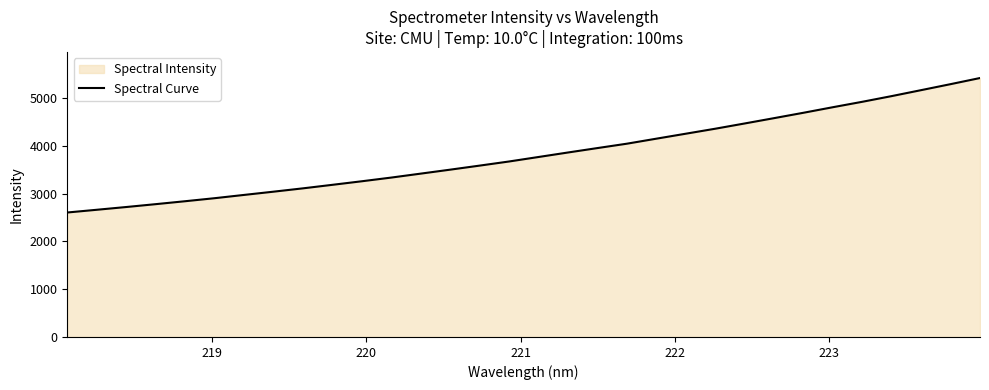

What is the greatest value displayed?

5423.5